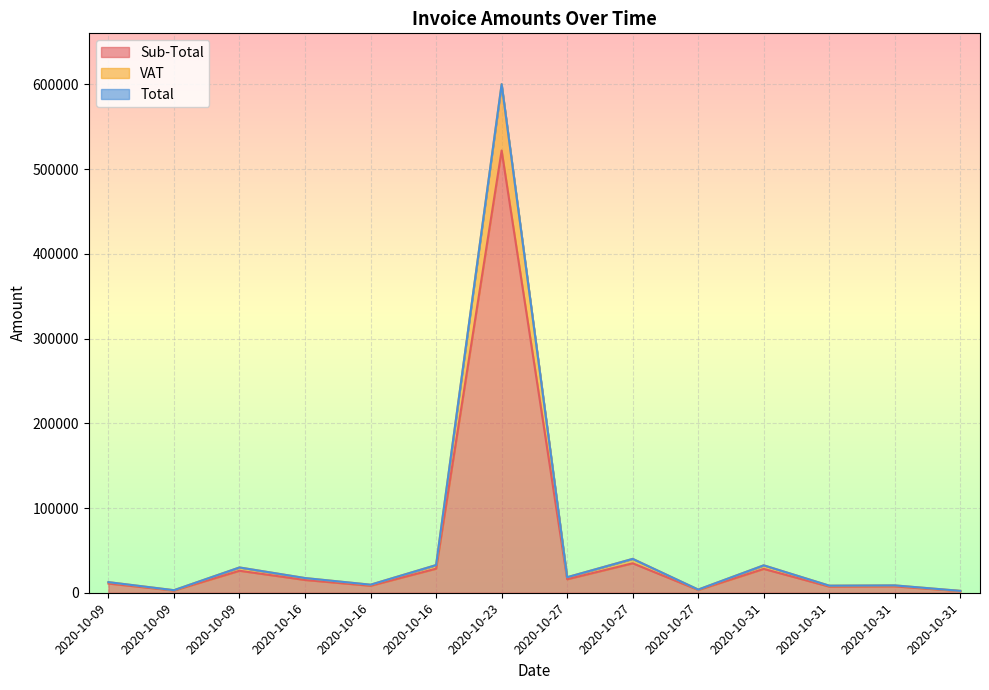

True or false: Sub-Total and Total intersect in this chart.

False